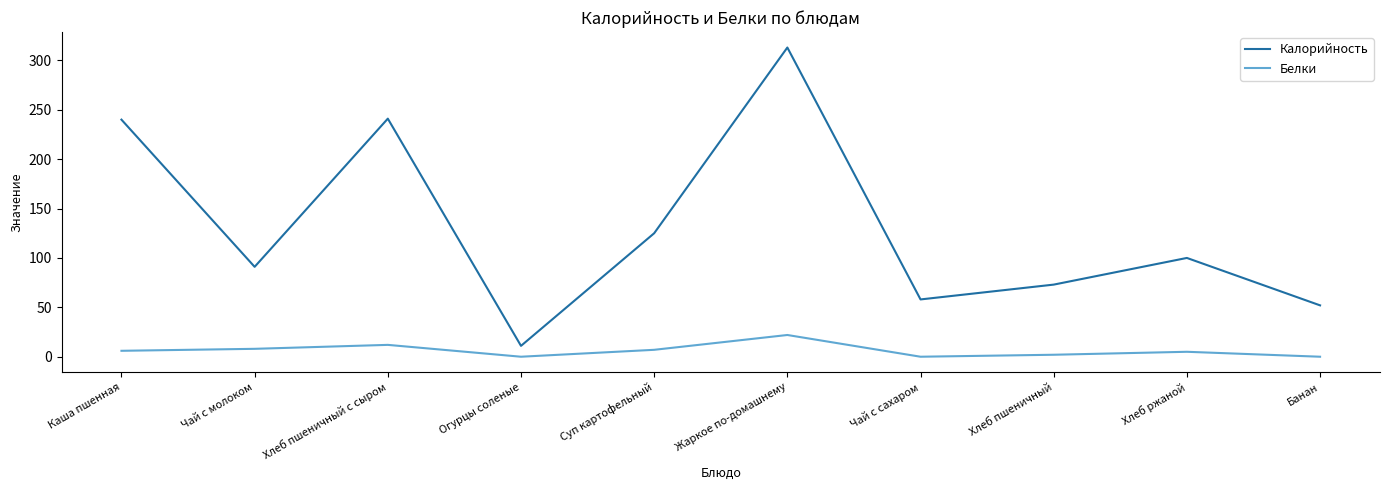

True or false: Белки and Калорийность cross at least once.

False